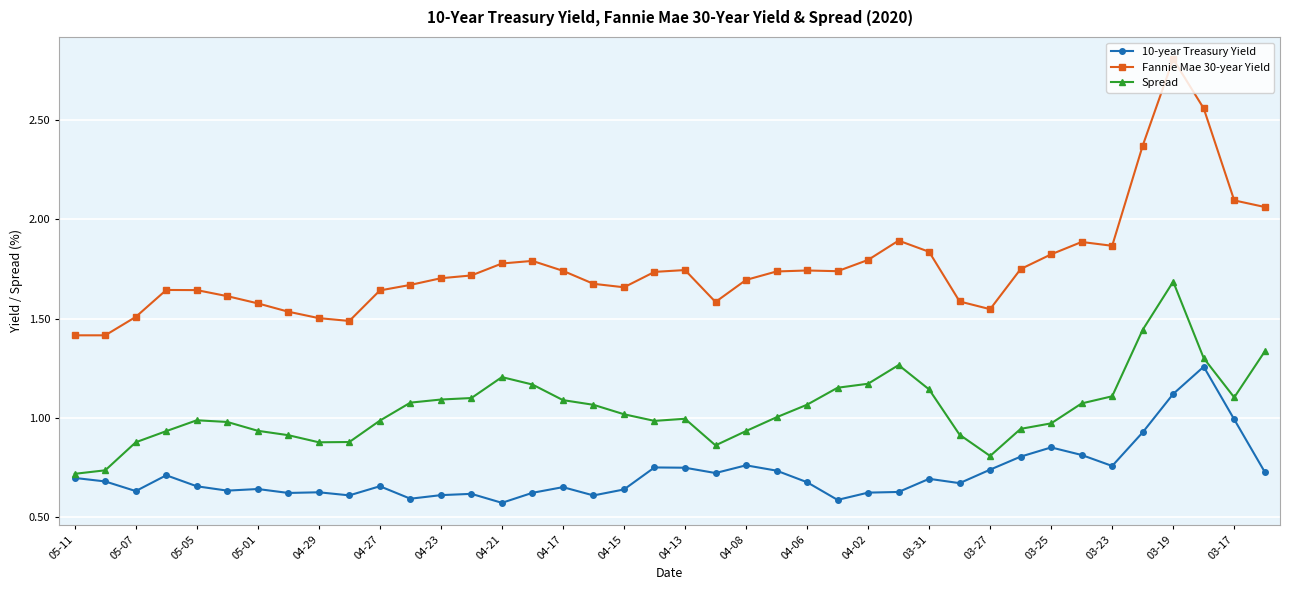

List the series in order of their peak value, lowest first.

10-year Treasury Yield, Spread, Fannie Mae 30-year Yield